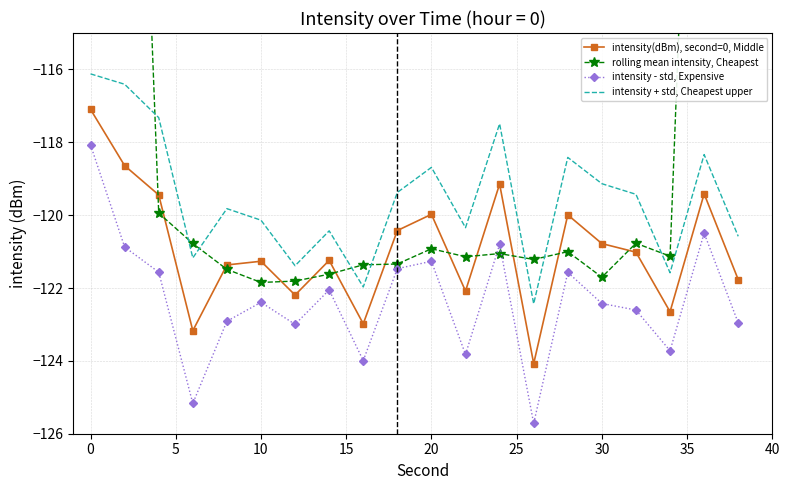

True or false: intensity - std, Expensive and intensity + std, Cheapest upper intersect in this chart.

False